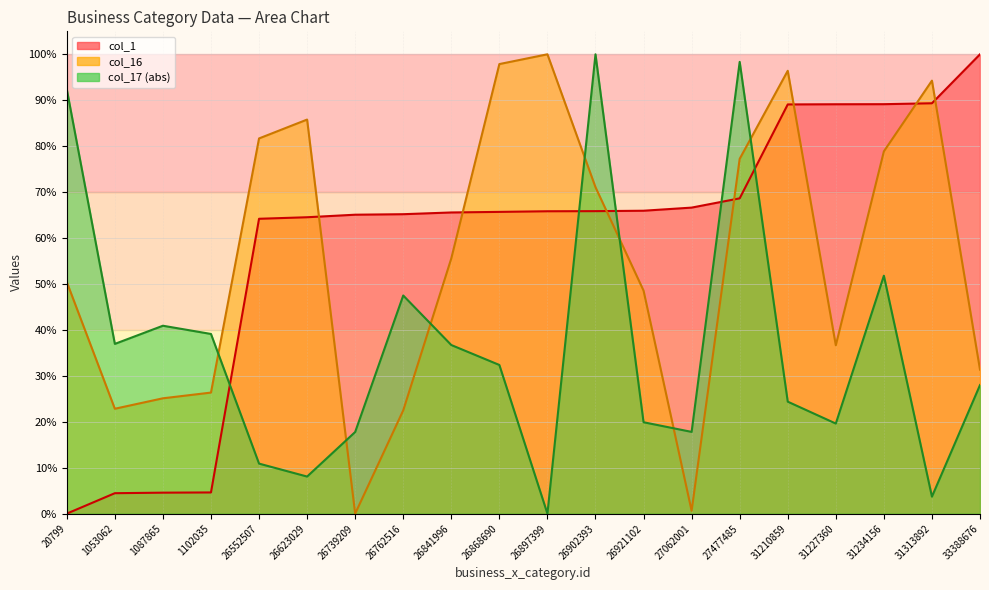

Is it true that col_17 equals 0.5 at 1053062?

False